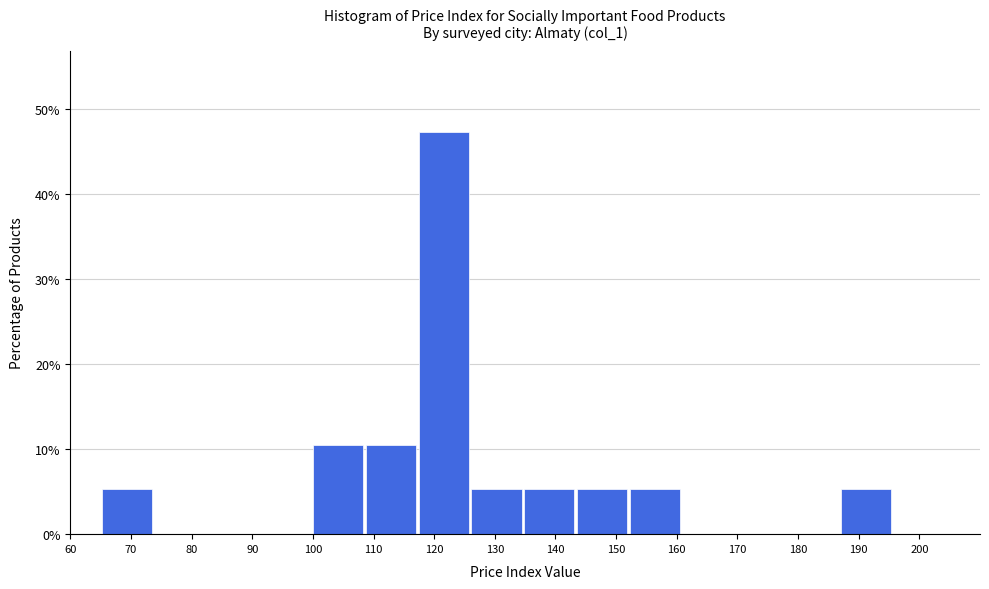

Reading left to right, list every bar in this chart as the range it spans on the x-axis followed by its height. Neither the bar edges nor the heights are printed on the chart, so give them approximately, as read against the axes.

65 to 74: 5
74 to 83: 0
83 to 91: 0
91 to 100: 0
100 to 109: 11
109 to 117: 11
117 to 126: 47
126 to 135: 5
135 to 144: 5
144 to 152: 5
152 to 161: 5
161 to 170: 0
170 to 178: 0
178 to 187: 0
187 to 196: 5